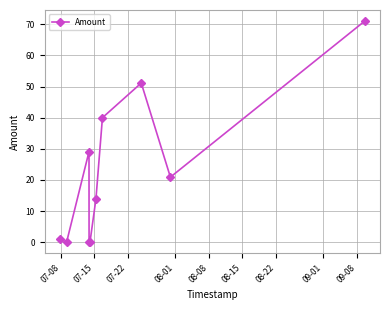

True or false: there are more than 2 points higher than both neighbors.

False